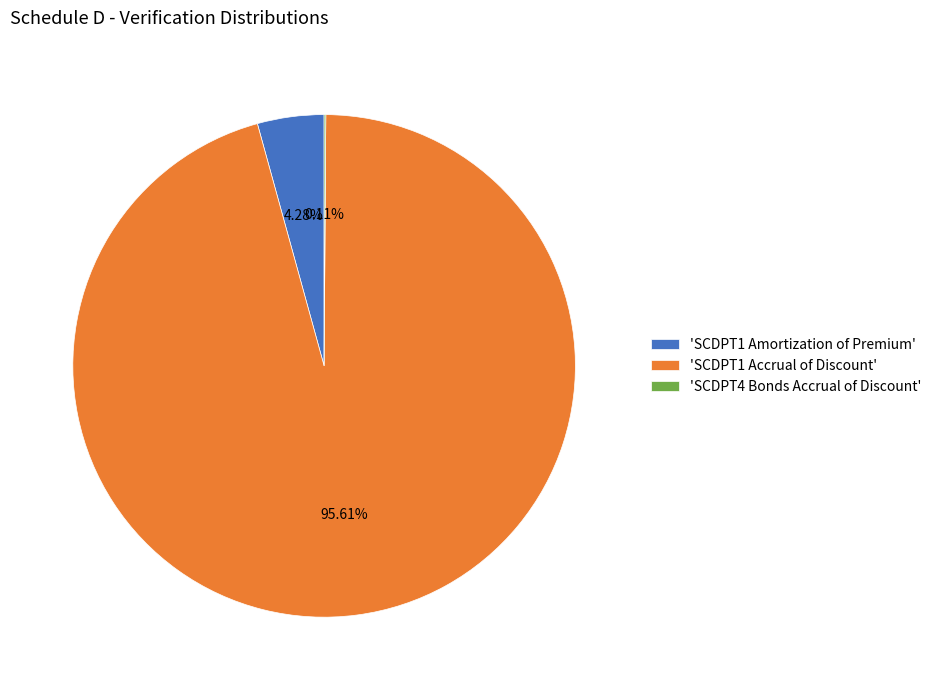

What is the ratio of the value at 'SCDPT1 Accrual of Discount' to the value at 'SCDPT1 Amortization of Premium'?

22.3